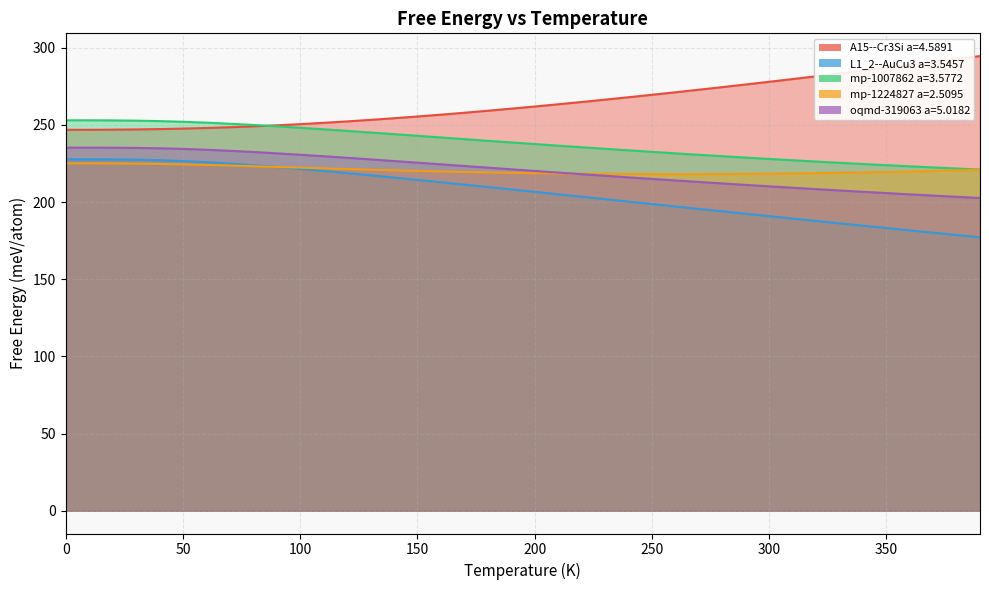

Reading left to right, transcribe all the data shown in this chart.

A15--Cr3Si a=4.5891: 246.8	246.8	246.9	247.0	247.2	247.5	247.9	248.4	249.0	249.7	250.4	251.3	252.2	253.2	254.3	255.4	256.6	257.8	259.1	260.5	261.8	263.3	264.8	266.3	267.8	269.4	271.1	272.7	274.4	276.1	277.9	279.6	281.4	283.2	285.1	286.9	288.8	290.7	292.6	294.5
L1_2--AuCu3 a=3.5457: 227.7	227.7	227.6	227.5	227.1	226.5	225.8	224.9	223.8	222.7	221.4	220.1	218.7	217.3	215.8	214.3	212.8	211.3	209.7	208.2	206.6	205.0	203.4	201.8	200.3	198.7	197.1	195.5	194.0	192.4	190.8	189.3	187.7	186.2	184.7	183.1	181.6	180.1	178.6	177.1
mp-1007862 a=3.5772: 252.9	252.9	252.9	252.7	252.4	252.0	251.4	250.7	249.9	249.0	248.1	247.1	246.1	245.0	244.0	242.9	241.8	240.7	239.7	238.6	237.5	236.5	235.5	234.5	233.5	232.5	231.5	230.6	229.7	228.8	227.9	227.0	226.2	225.4	224.6	223.8	223.1	222.4	221.7	221.0
mp-1224827 a=2.5095: 225.1	225.0	225.0	224.9	224.7	224.4	224.0	223.6	223.2	222.7	222.3	221.8	221.3	220.9	220.5	220.1	219.8	219.5	219.2	218.9	218.7	218.5	218.3	218.2	218.1	218.1	218.1	218.1	218.1	218.2	218.3	218.5	218.7	218.9	219.2	219.5	219.8	220.1	220.5	220.9
oqmd-319063 a=5.0182: 235.2	235.2	235.2	235.0	234.8	234.4	233.8	233.2	232.4	231.5	230.6	229.6	228.6	227.6	226.5	225.5	224.4	223.3	222.3	221.2	220.1	219.1	218.0	217.0	216.0	215.0	214.0	213.0	212.0	211.1	210.2	209.2	208.3	207.5	206.6	205.8	205.0	204.1	203.4	202.6